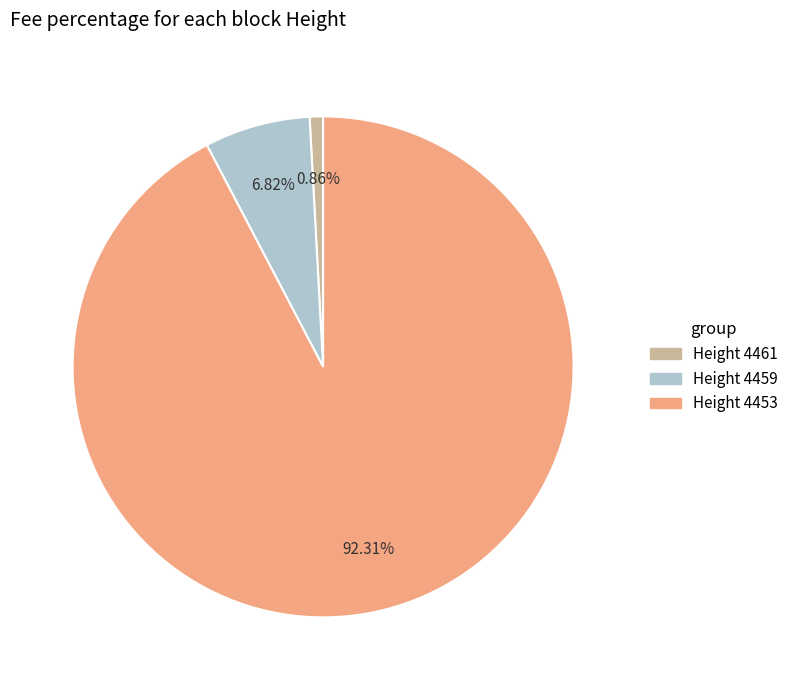

Is there a majority slice in this chart?

Yes